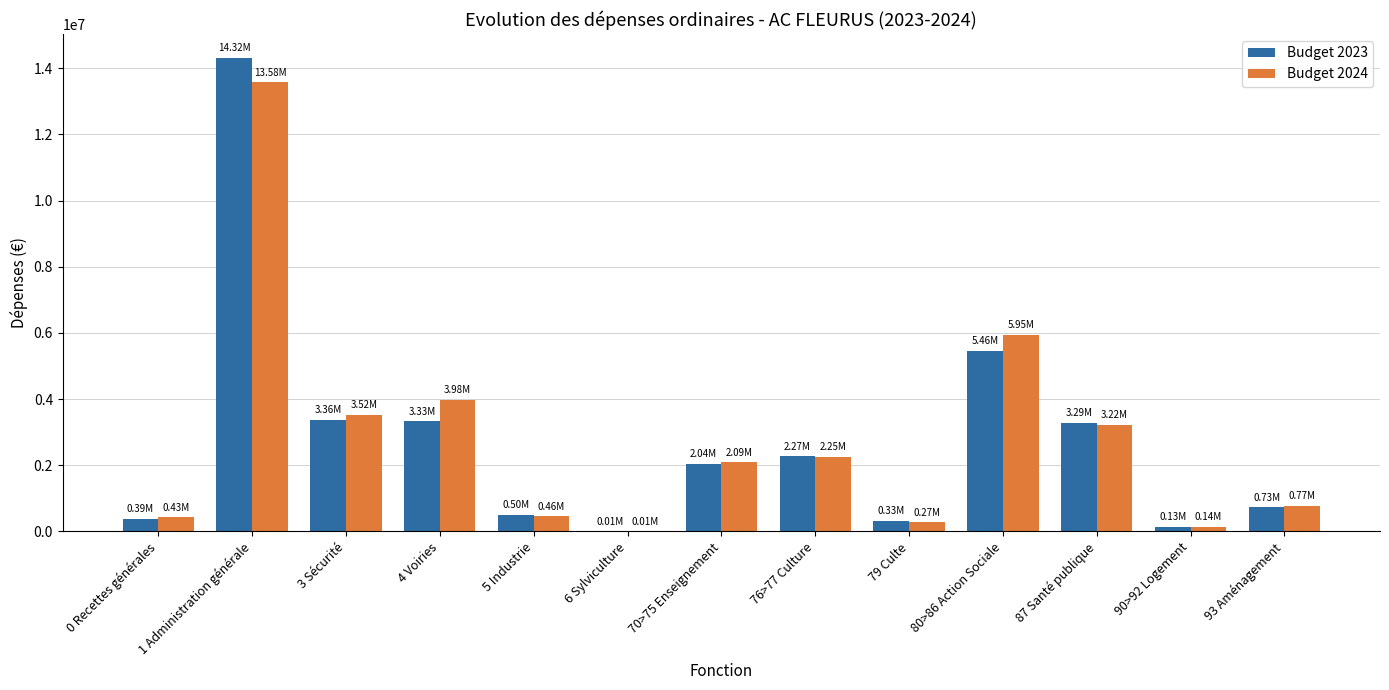

What are all the series names shown in the legend?

Budget 2023, Budget 2024